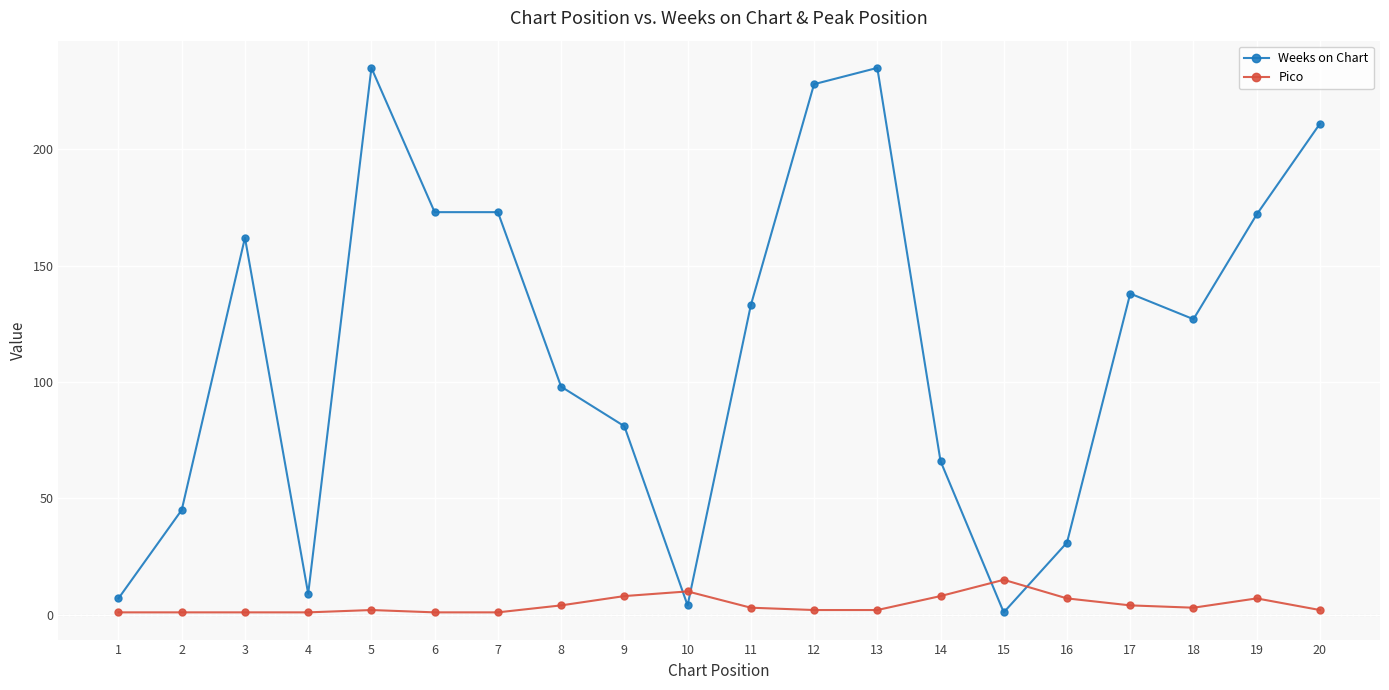

Is the value of Pico at 3 greater than the value of Weeks on Chart at 8?

No